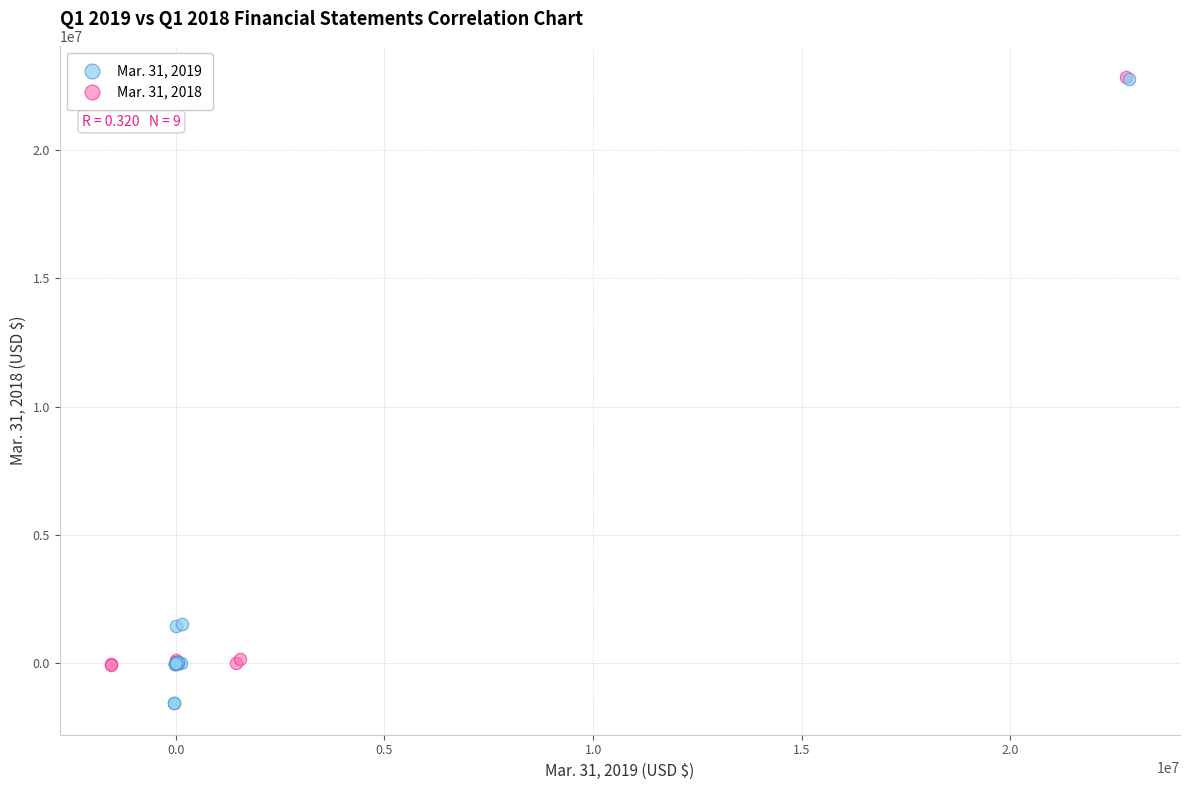

Which series has the widest spread of Y values?

Mar. 31, 2019